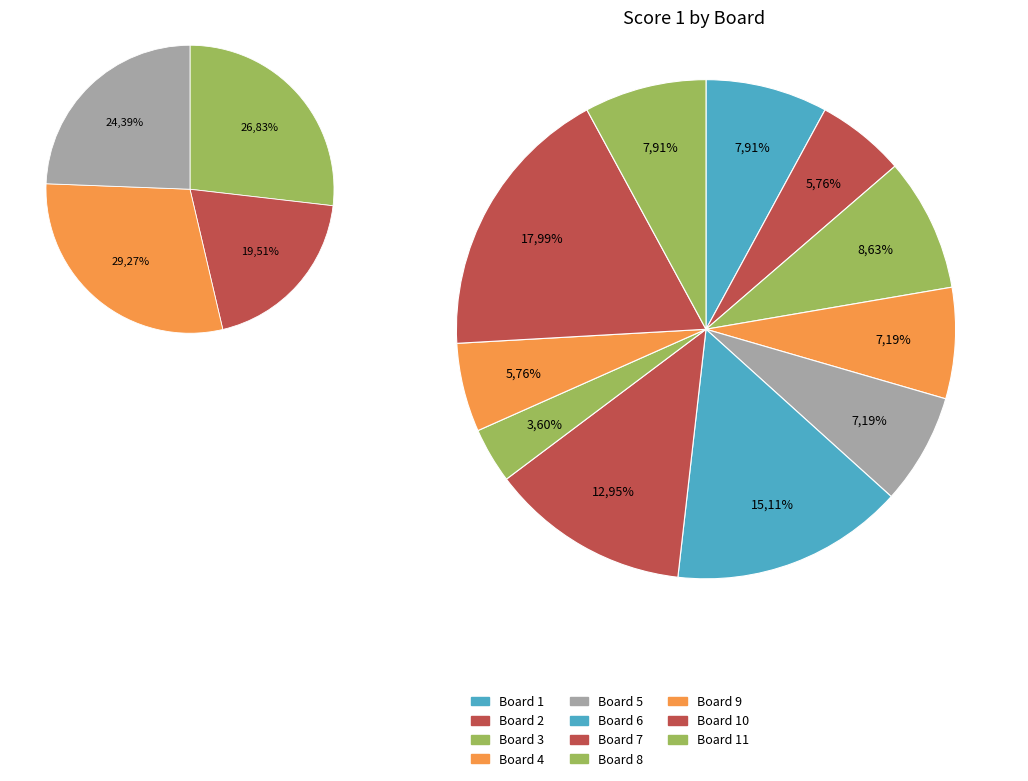

How many segments does this pie chart have?

11